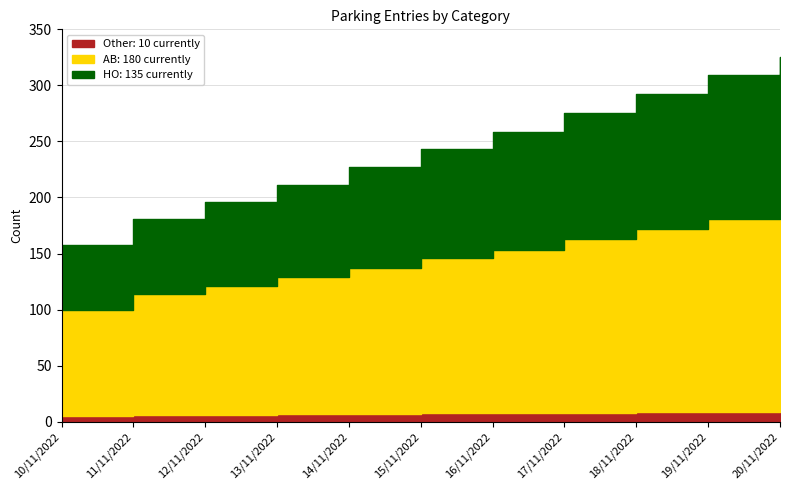

Count the number of data series in this chart.

3